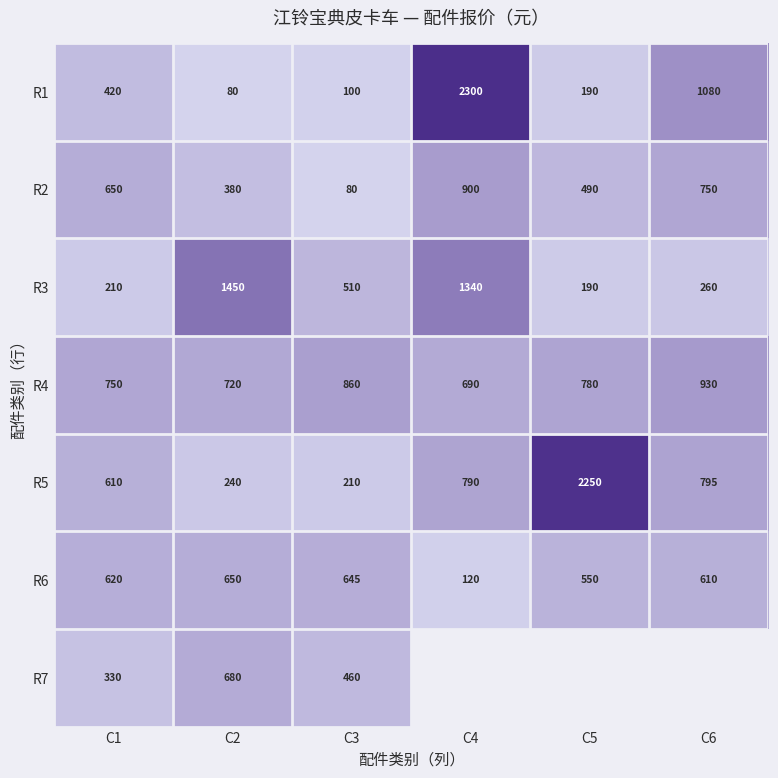

At how many categories does at least one series exceed 333?

6